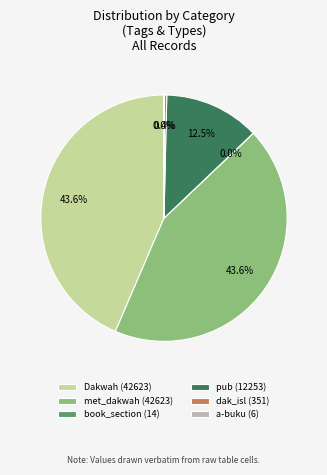

What portion of the pie excludes pub (12253)?

87.5%